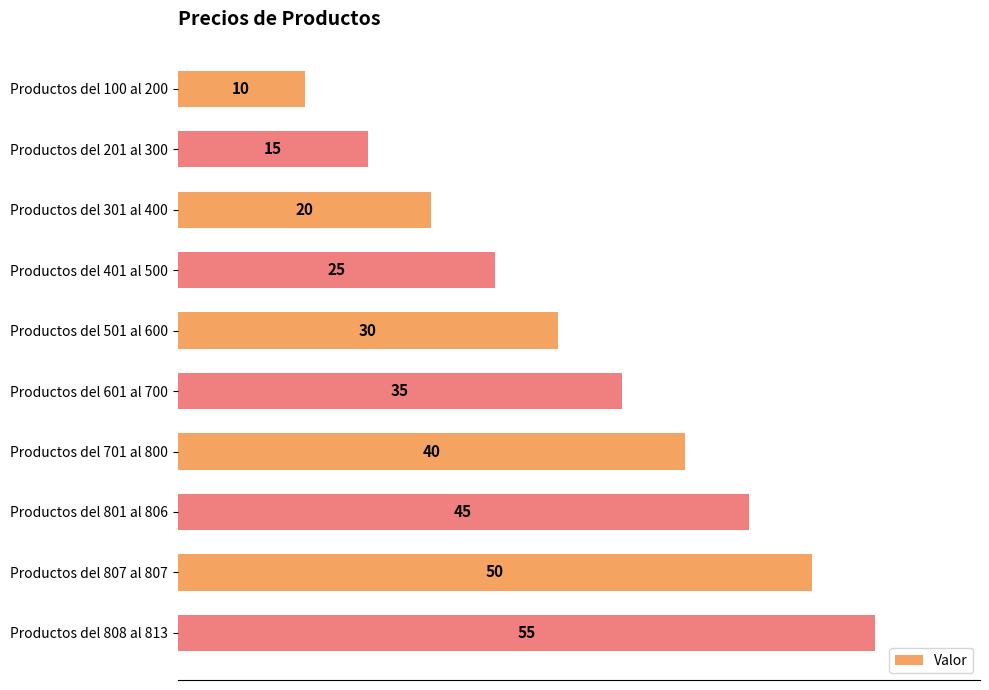

Reading bottom to top, list all the values displayed in this chart.

55	50	45	40	35	30	25	20	15	10